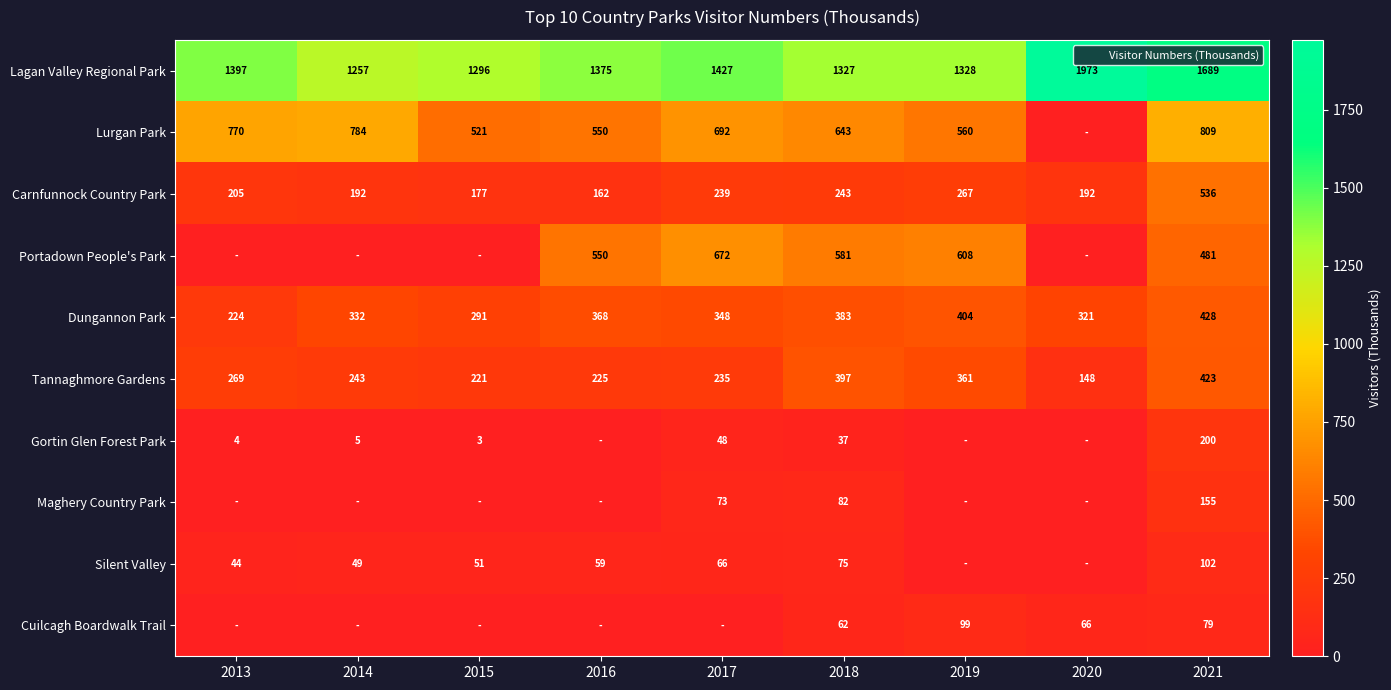

At which label does Tannaghmore Gardens reach its peak?

2021